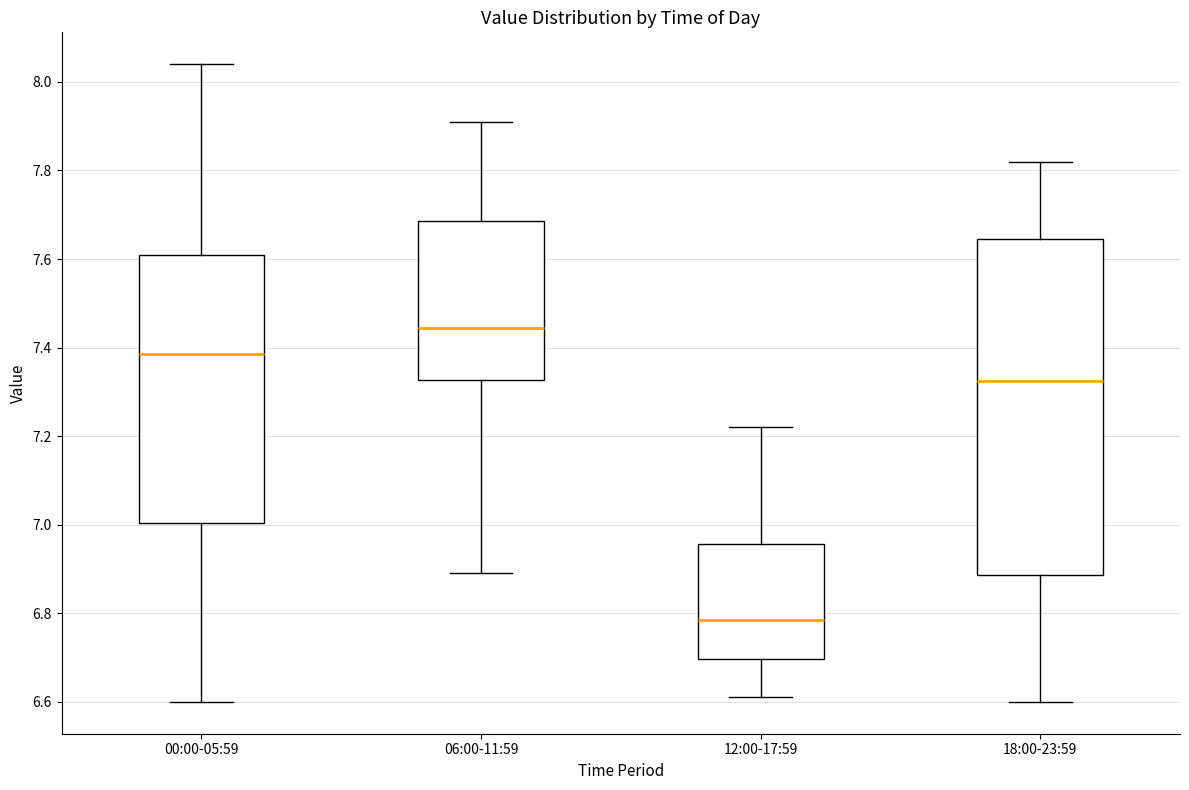

Reading left to right, transcribe this box plot: for each box, give where its median line is, the range the box spans, and where its two whiskers end, as read against the y-axis. The values are not printed on the chart, so give them approximately, as read against the axis.

00:00-05:59: median 7.38, box 7.00 to 7.62, whiskers 6.60 to 8.04
06:00-11:59: median 7.44, box 7.32 to 7.68, whiskers 6.90 to 7.92
12:00-17:59: median 6.78, box 6.70 to 6.96, whiskers 6.62 to 7.22
18:00-23:59: median 7.32, box 6.88 to 7.64, whiskers 6.60 to 7.82